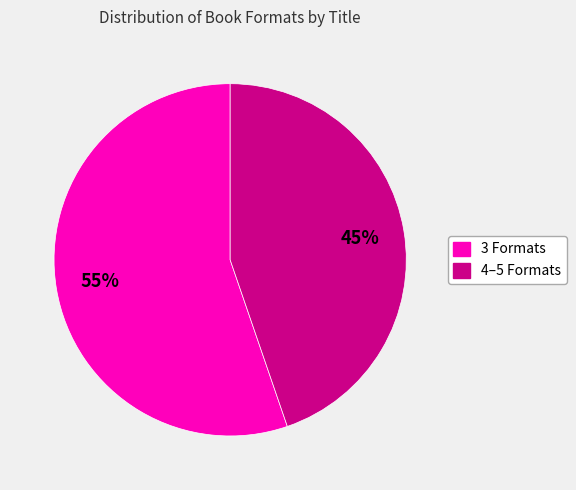

Does any single category account for the majority?

Yes